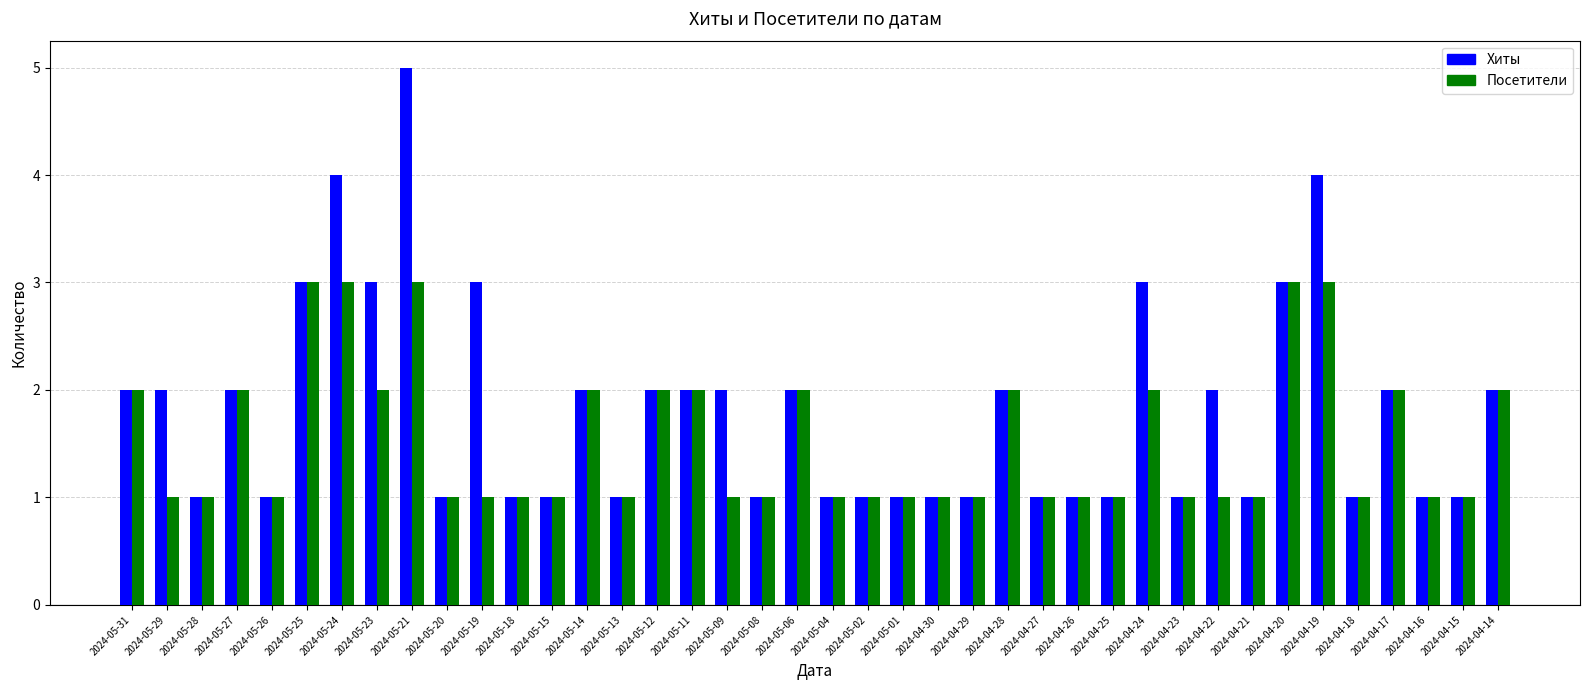

What is the maximum value shown in the chart?

5